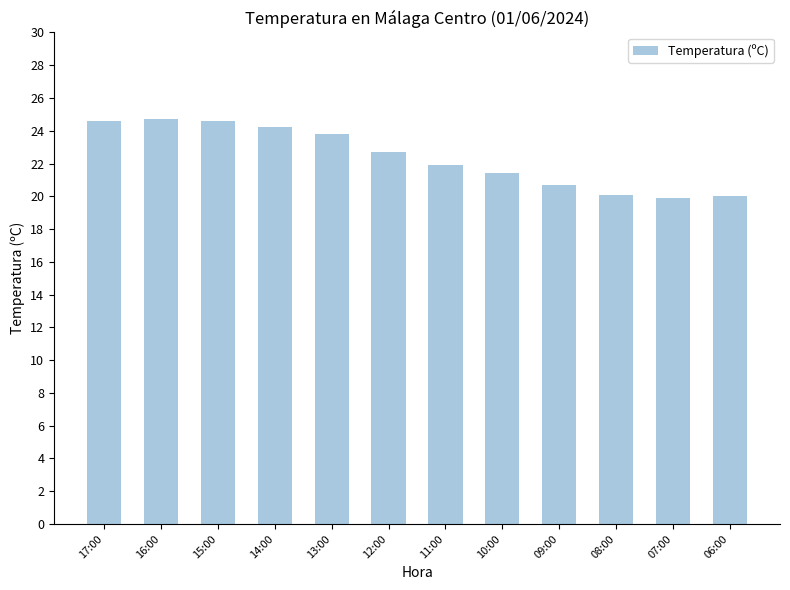

Is it true that the value at 13:00 is 14.2?

False